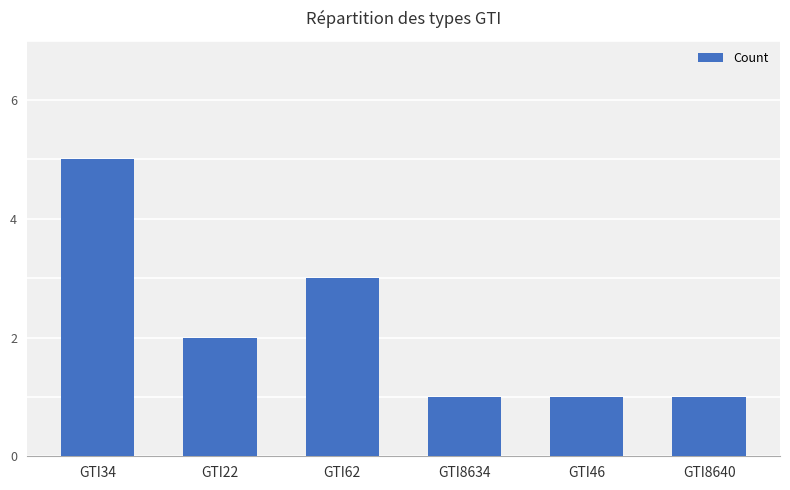

What position from the right is GTI8640?

1